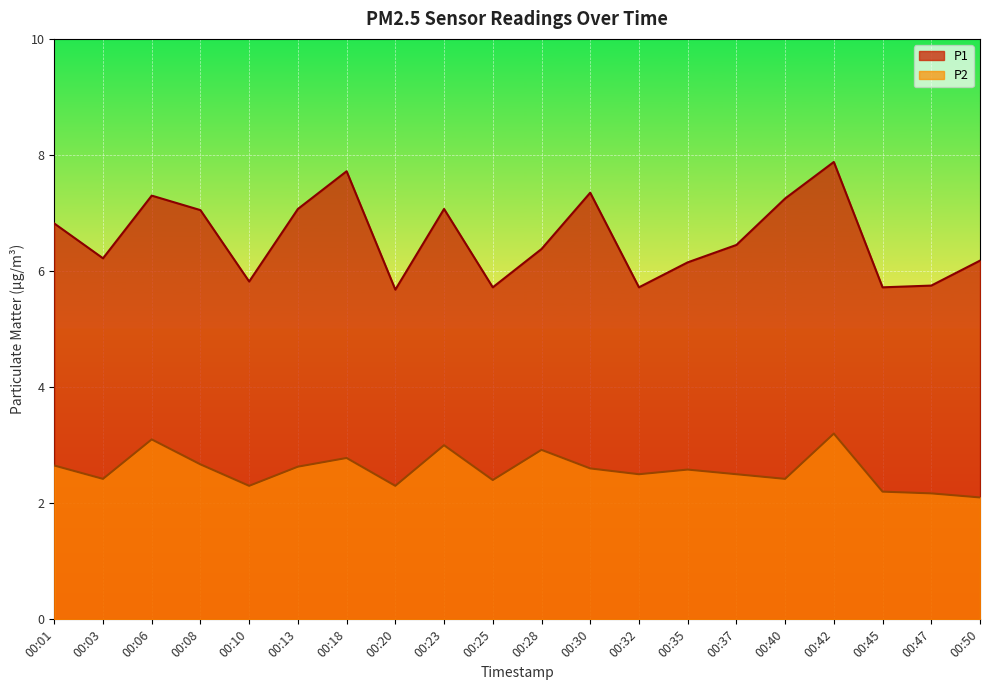

Reading left to right, transcribe all the data shown in this chart.

P1: 6.8	6.2	7.3	7.0	5.8	7.1	7.7	5.7	7.1	5.7	6.4	7.3	5.7	6.2	6.5	7.2	7.9	5.7	5.8	6.2
P2: 2.6	2.4	3.1	2.7	2.3	2.6	2.8	2.3	3.0	2.4	2.9	2.6	2.5	2.6	2.5	2.4	3.2	2.2	2.2	2.1